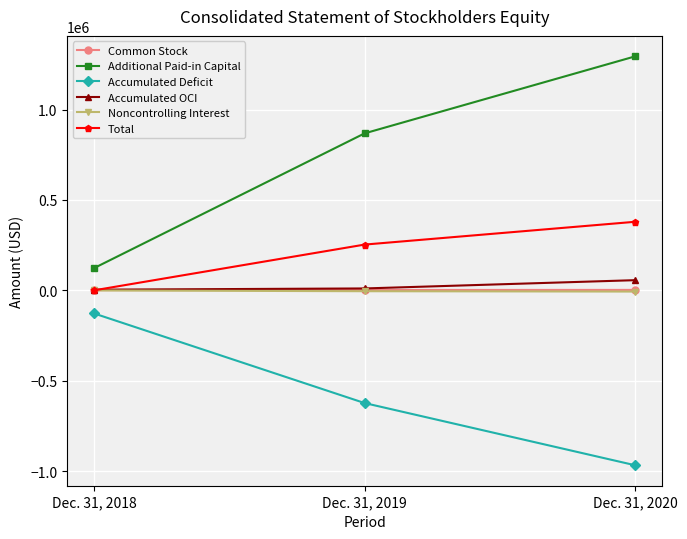

Rank the categories by Additional Paid-in Capital value from lowest to highest.

Dec. 31, 2018, Dec. 31, 2019, Dec. 31, 2020